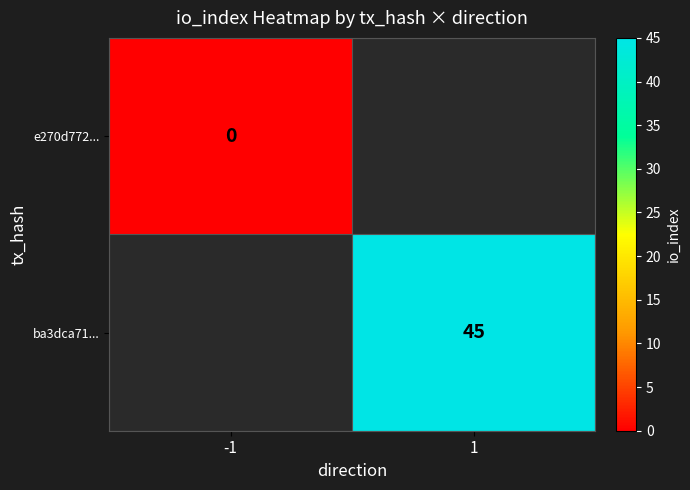

True or false: ba3dca71... has a value of 77 at 1.

False